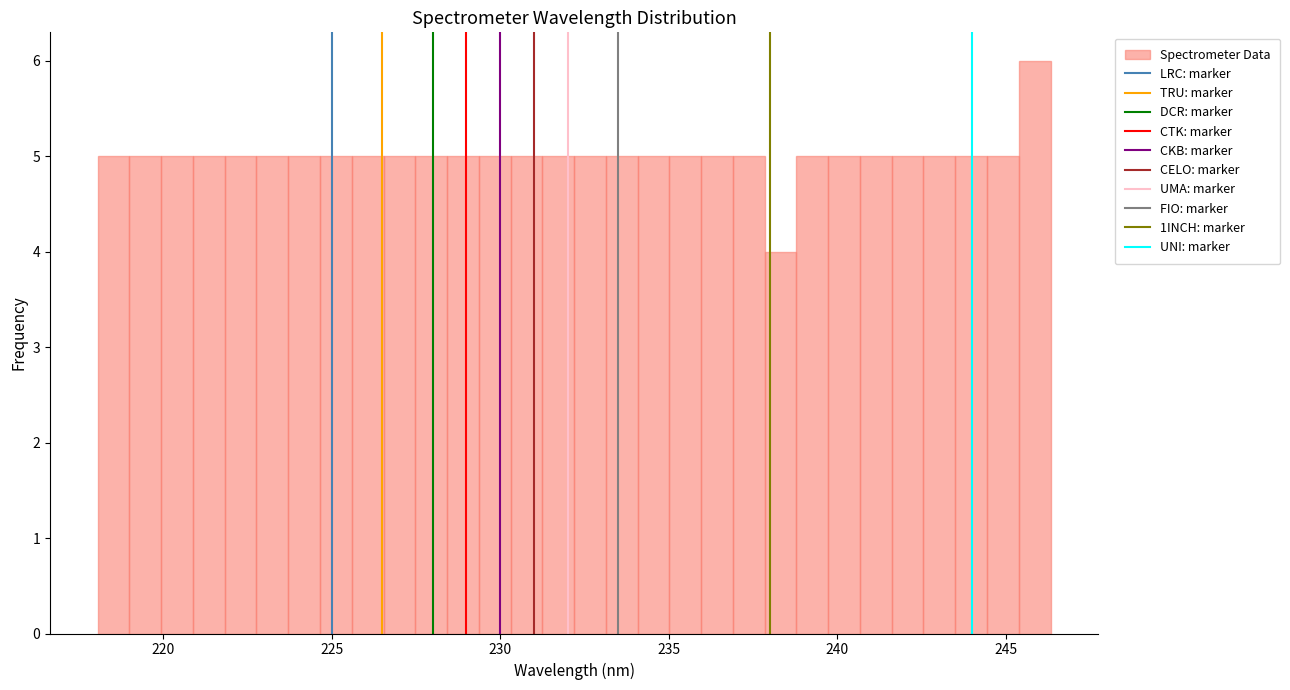

Read against the x-axis, roughly where is the centre of the tallest bar?

246.0